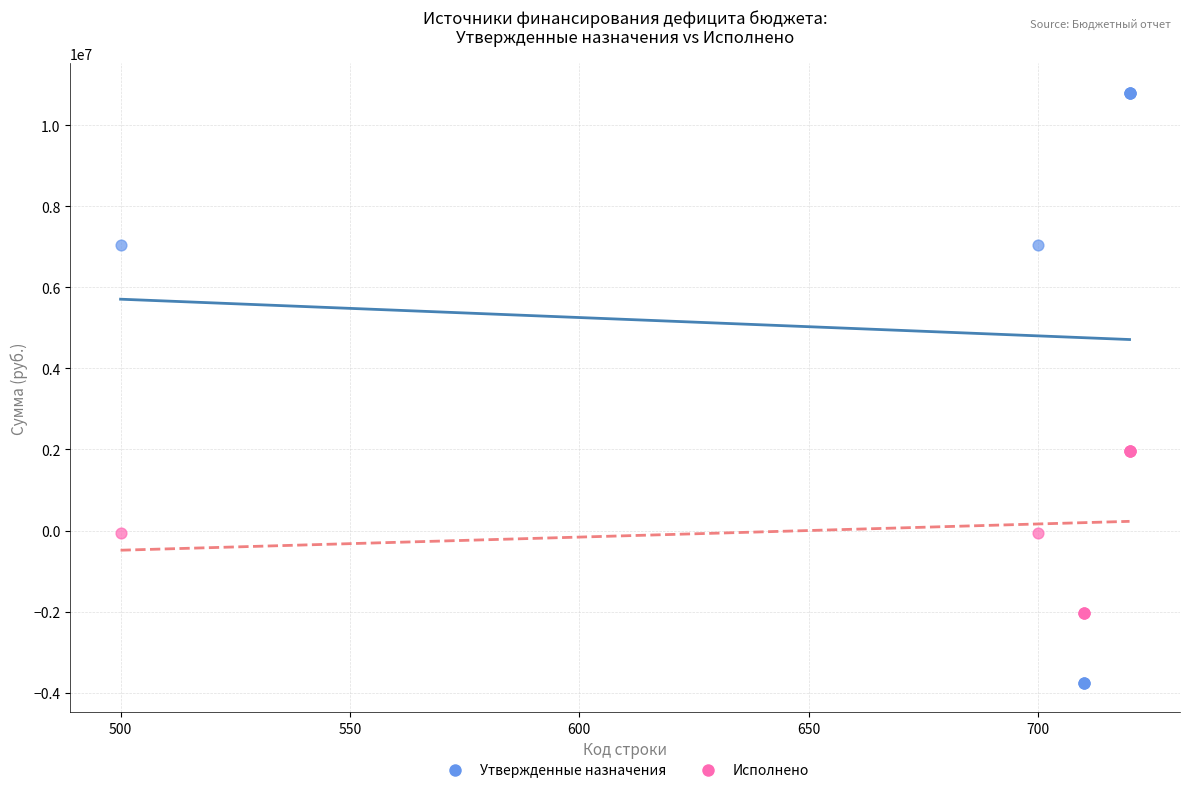

What is the X range (max minus min) for the scatter plot?

220.0